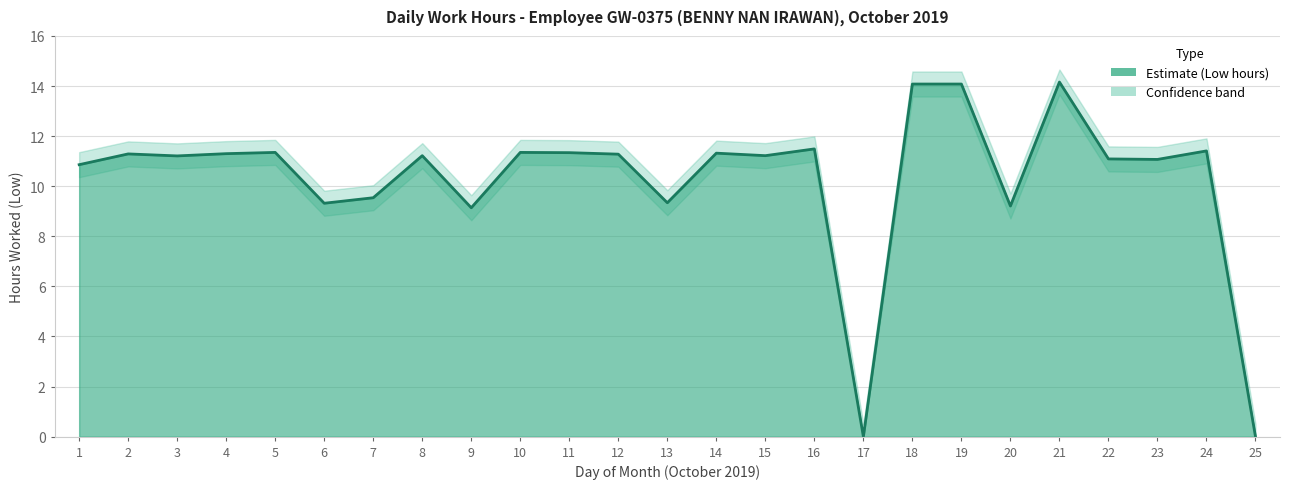

What is the average value?

10.3